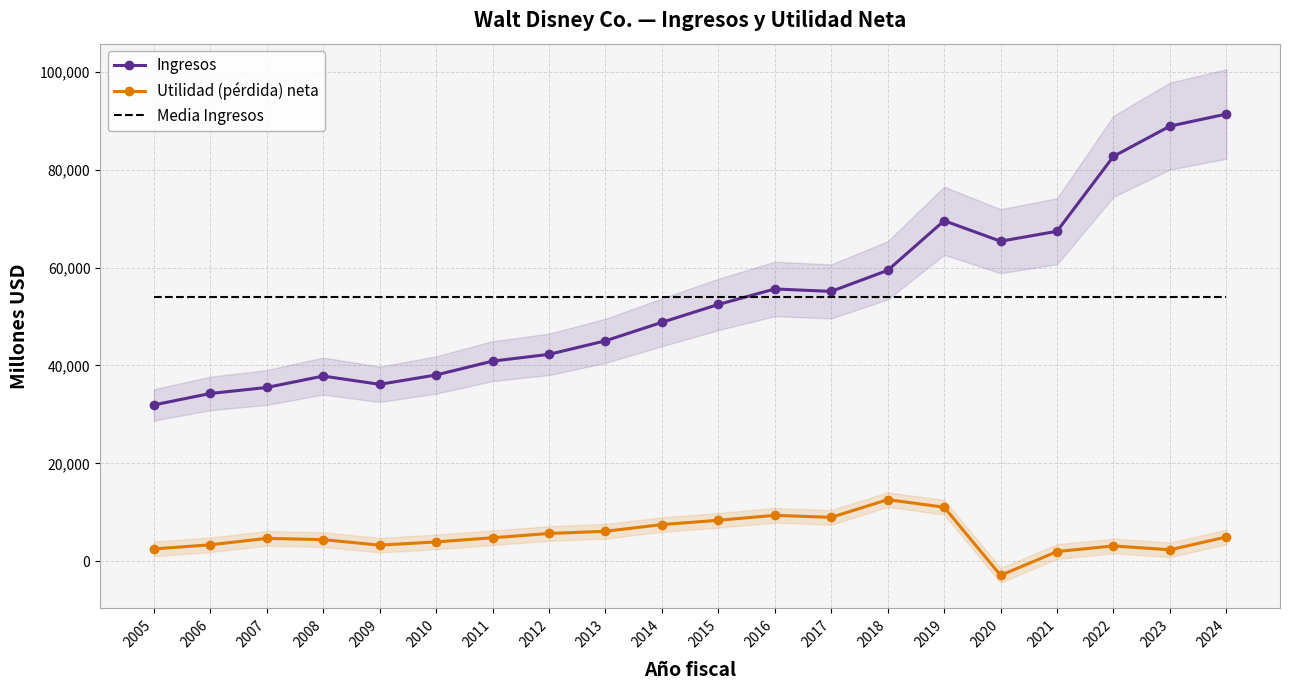

Which series has the largest total across all categories?

Ingresos